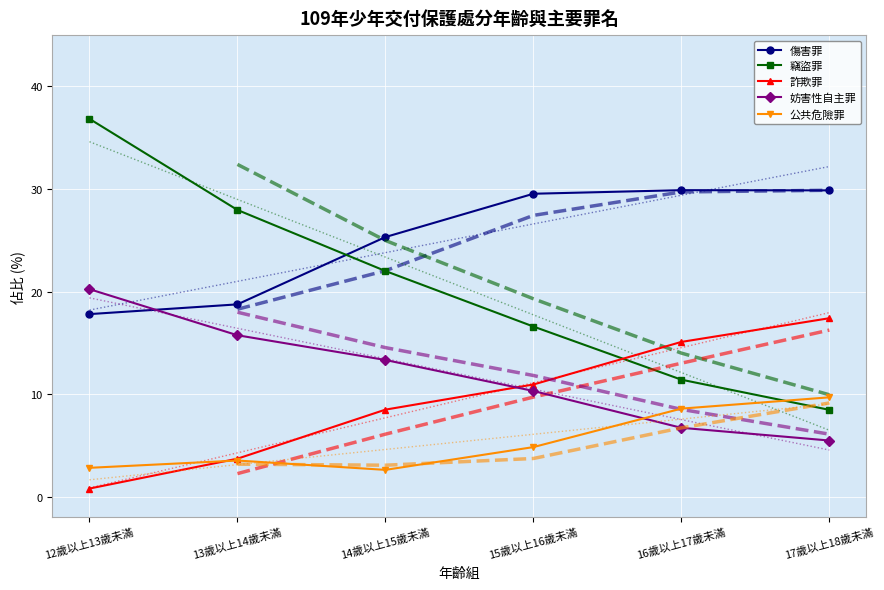

Where is the first local minimum for 公共危險罪?

14歲以上15歲未滿